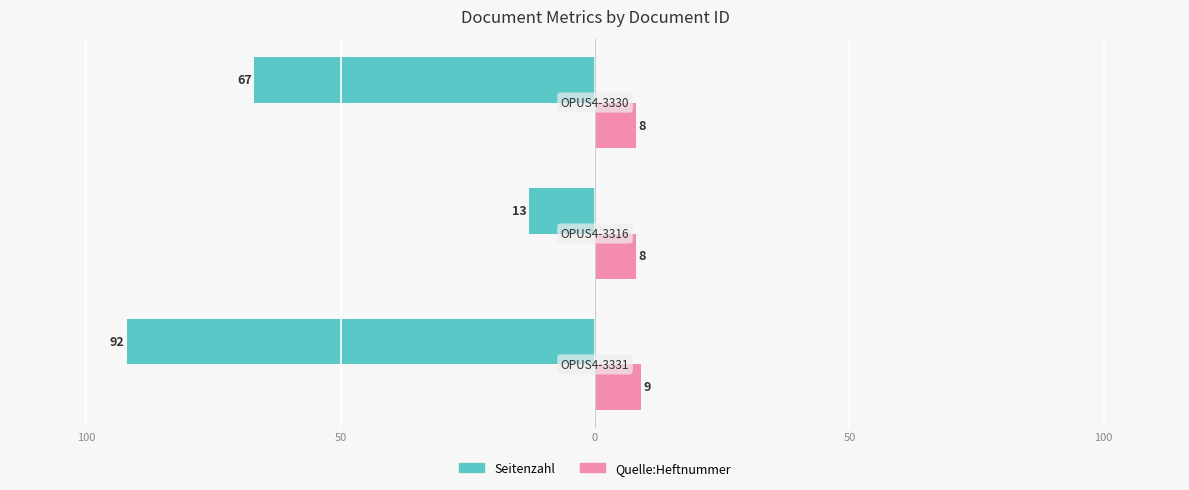

What are all the series names shown in the legend?

Seitenzahl, Quelle:Heftnummer